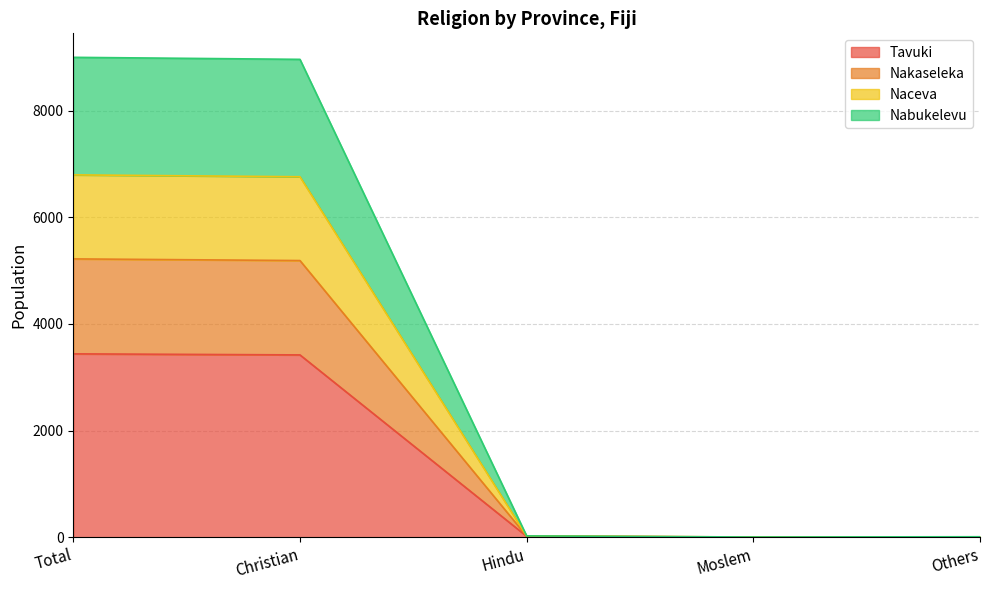

Where does the Nabukelevu series first go above 21?

Total